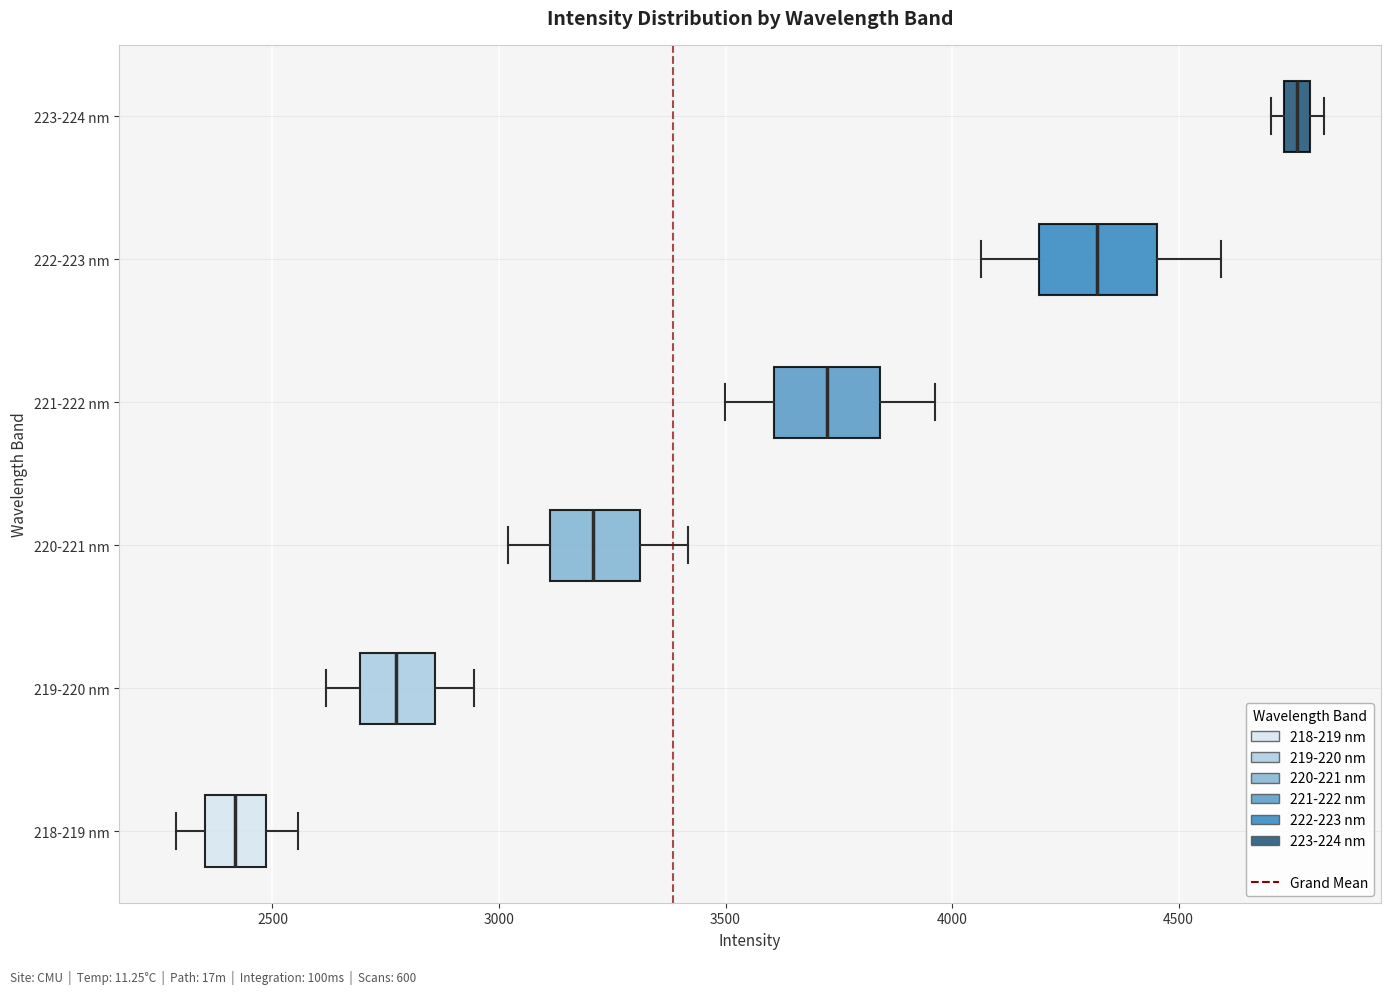

Which box has the furthest to the right median line?

223-224 nm